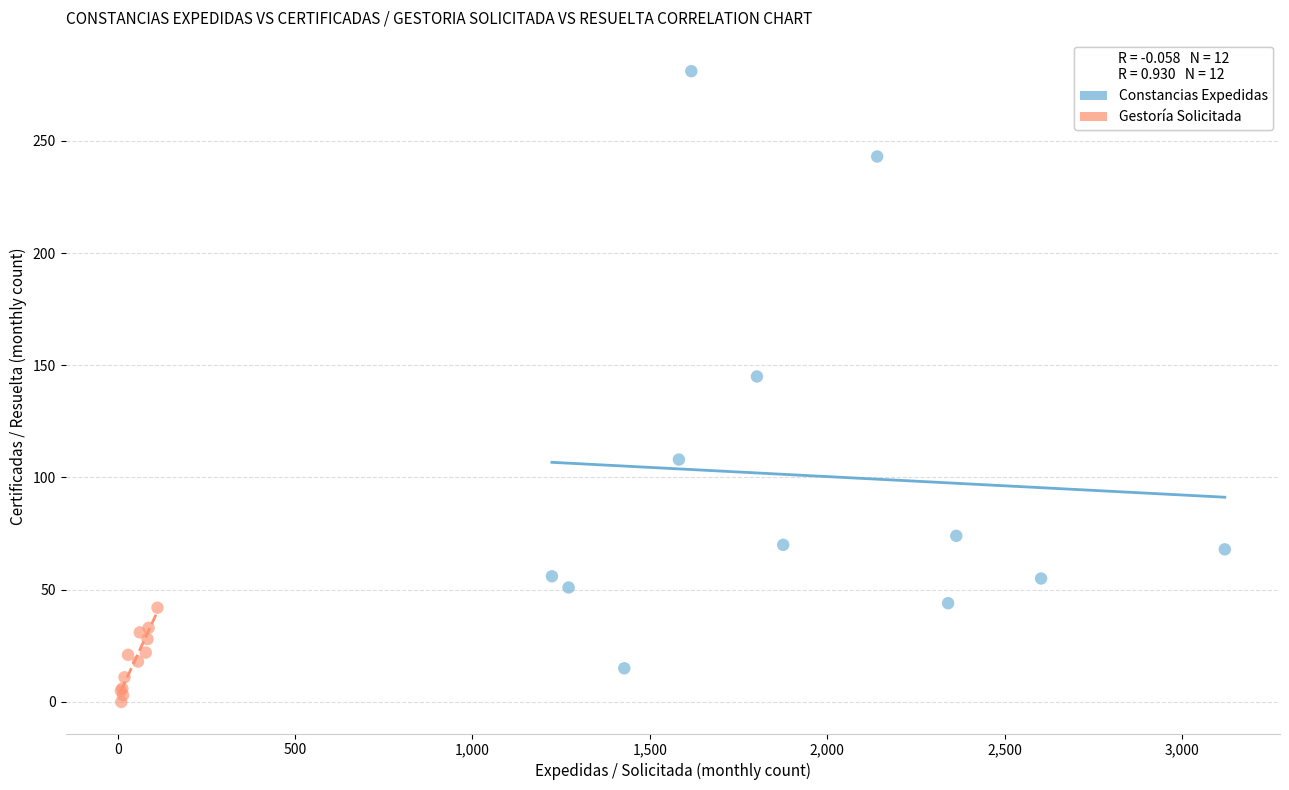

Which series contains the lowest Y value?

Gestoría Solicitada